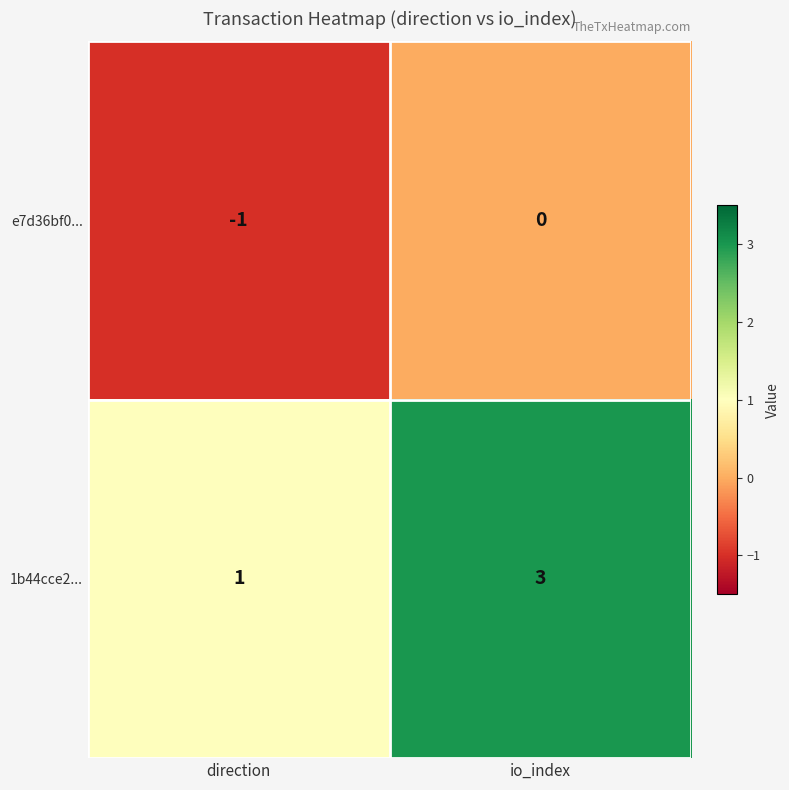

The value of e7d36bf0... at direction is 0. True or false?

False